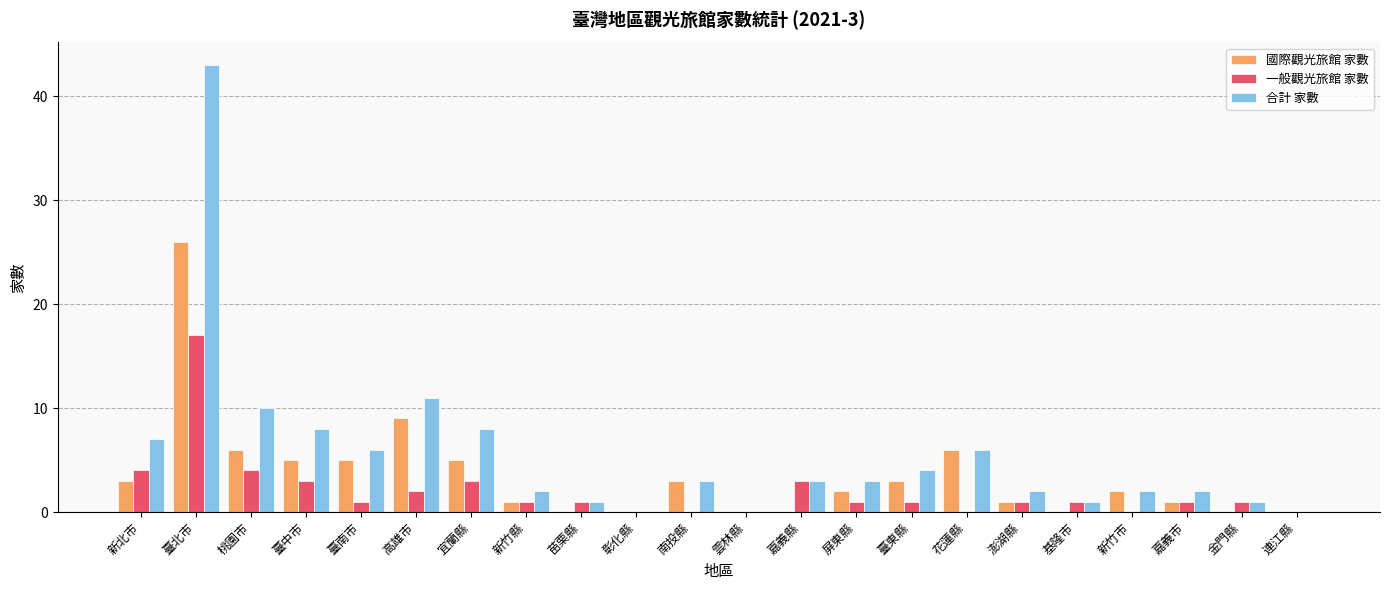

The value of 國際觀光旅館 家數 at 臺東縣 is 1. True or false?

False